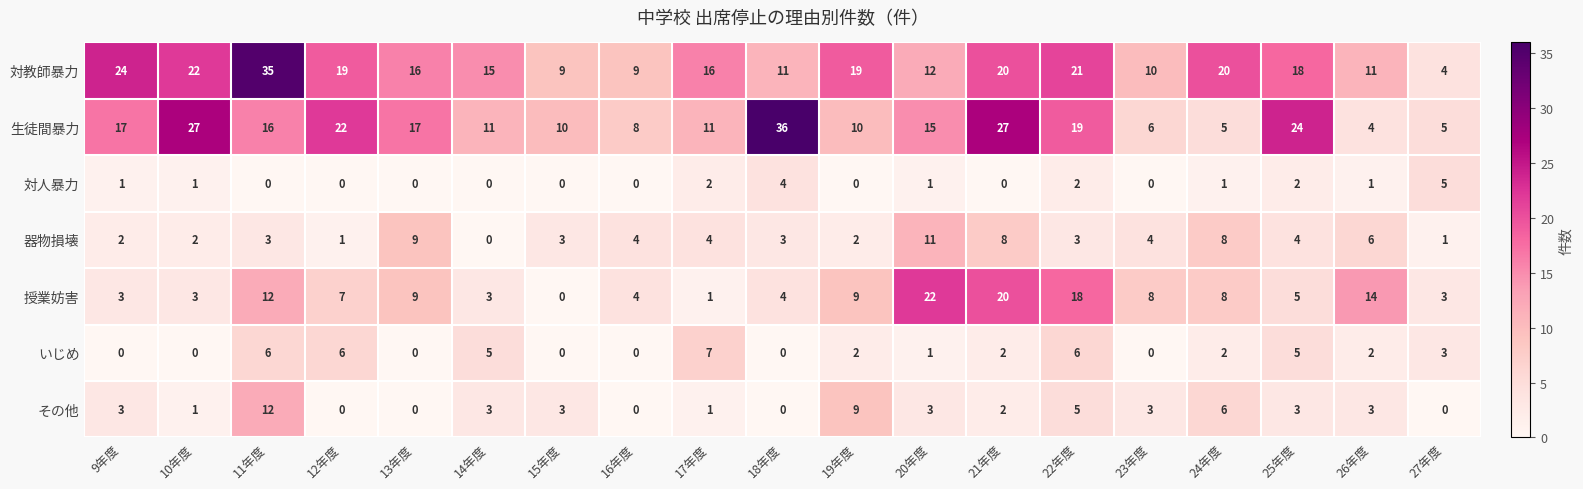

Is it true that その他 equals 0 at 18年度?

True